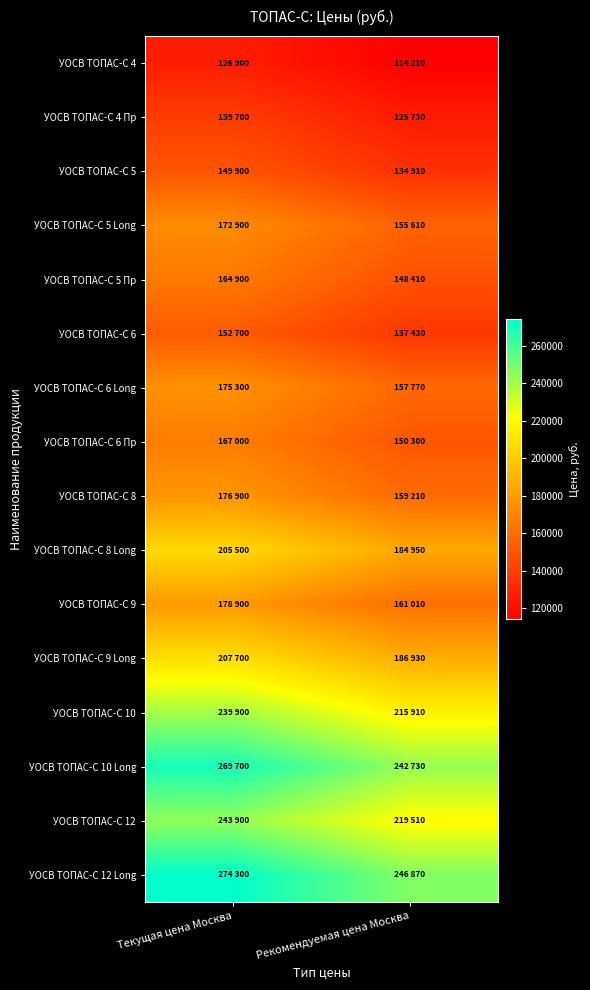

Rank the series by their maximum value, from highest to lowest.

УОСВ ТОПАС-С 12 Long, УОСВ ТОПАС-С 10 Long, УОСВ ТОПАС-С 12, УОСВ ТОПАС-С 10, УОСВ ТОПАС-С 9 Long, УОСВ ТОПАС-С 8 Long, УОСВ ТОПАС-С 9, УОСВ ТОПАС-С 8, УОСВ ТОПАС-С 6 Long, УОСВ ТОПАС-С 5 Long, УОСВ ТОПАС-С 6 Пр, УОСВ ТОПАС-С 5 Пр, УОСВ ТОПАС-С 6, УОСВ ТОПАС-С 5, УОСВ ТОПАС-С 4 Пр, УОСВ ТОПАС-С 4